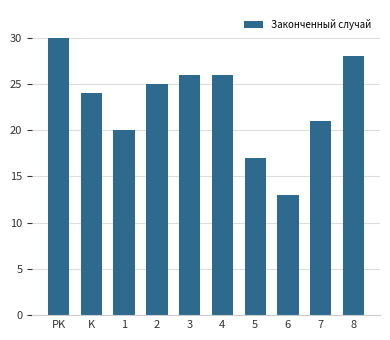

Where does the data first go above 25?

PK